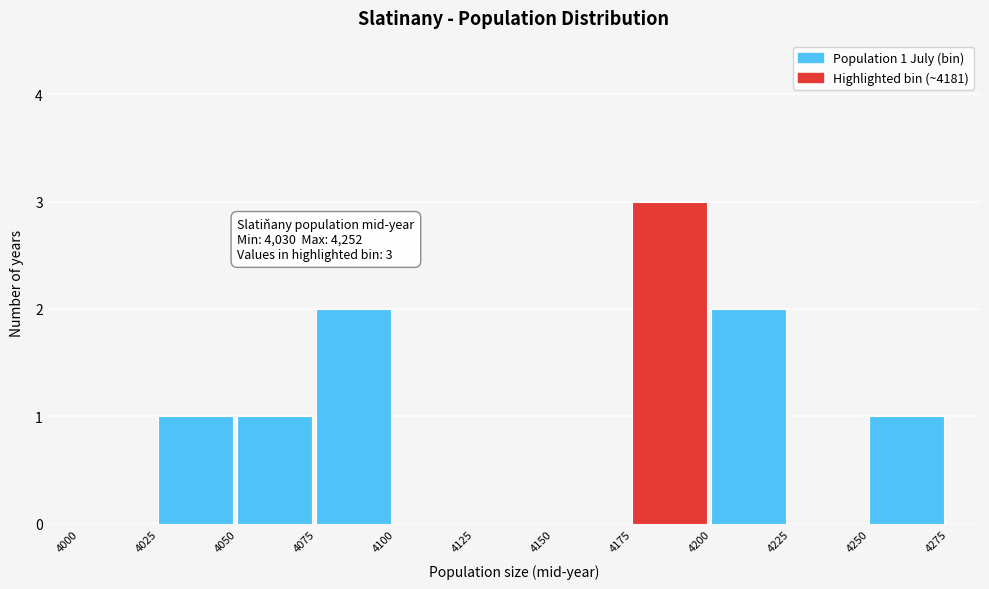

Over which range of the x-axis is the bar tallest?

4175 to 4200